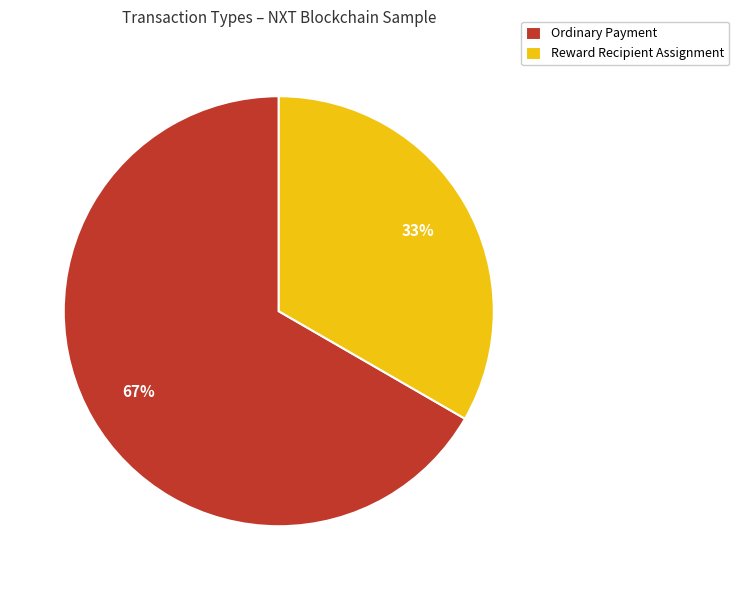

Is it true that Ordinary Payment is 61% of the pie?

False